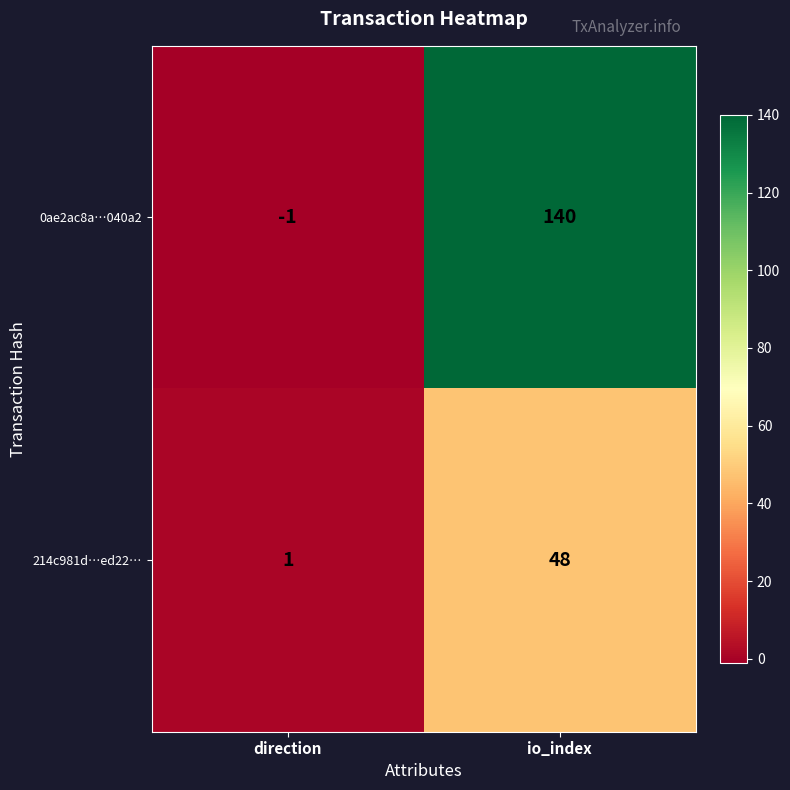

At io_index, list the series in order from largest to smallest.

0ae2ac8a…040a2, 214c981d…ed22…